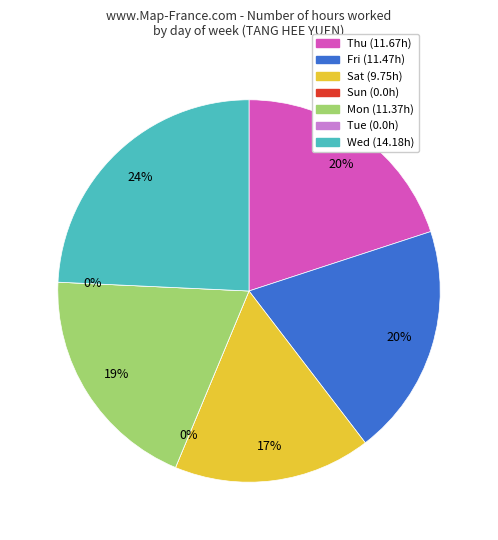

How many segments does this pie chart have?

7